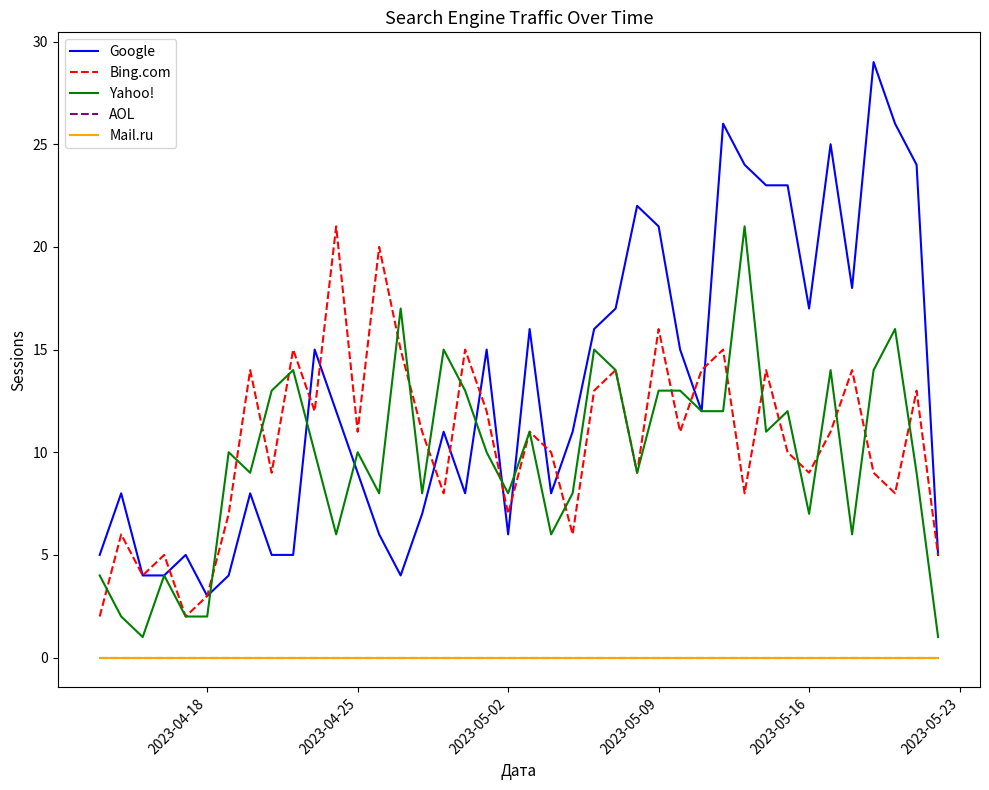

Is this an area chart (filled region under the line)?

No